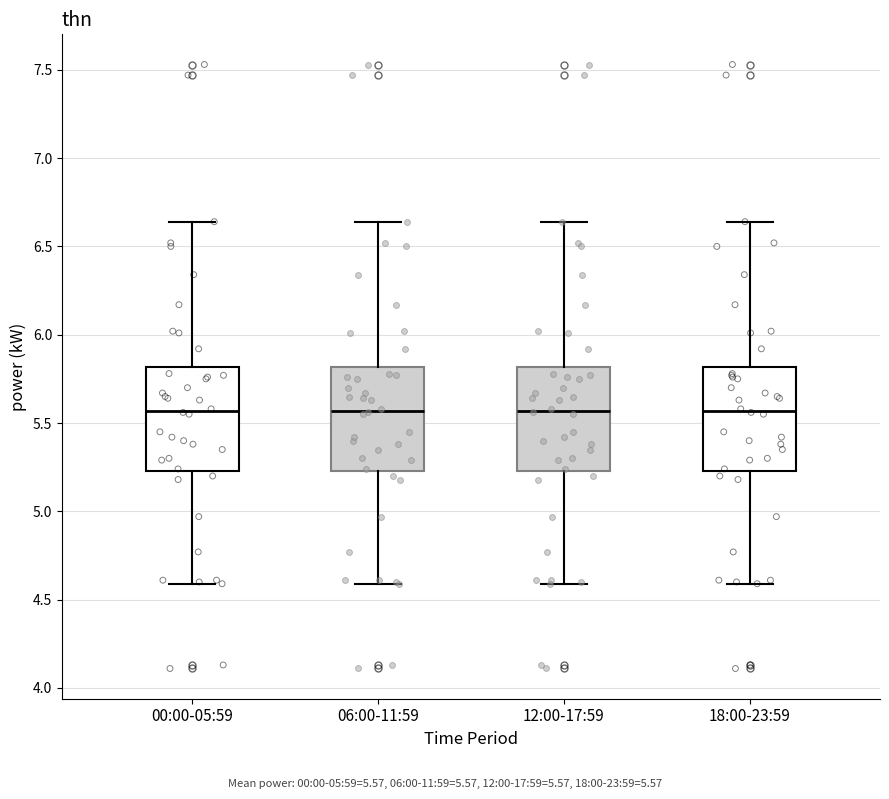

Reading left to right, read every box against the y-axis: the position of its median line, the range the box covers, and the ends of its whiskers. The values are not printed on the chart, so give them approximately, as read against the axis.

00:00-05:59: median 5.55, box 5.25 to 5.80, whiskers 4.60 to 6.65
06:00-11:59: median 5.55, box 5.25 to 5.80, whiskers 4.60 to 6.65
12:00-17:59: median 5.55, box 5.25 to 5.80, whiskers 4.60 to 6.65
18:00-23:59: median 5.55, box 5.25 to 5.80, whiskers 4.60 to 6.65